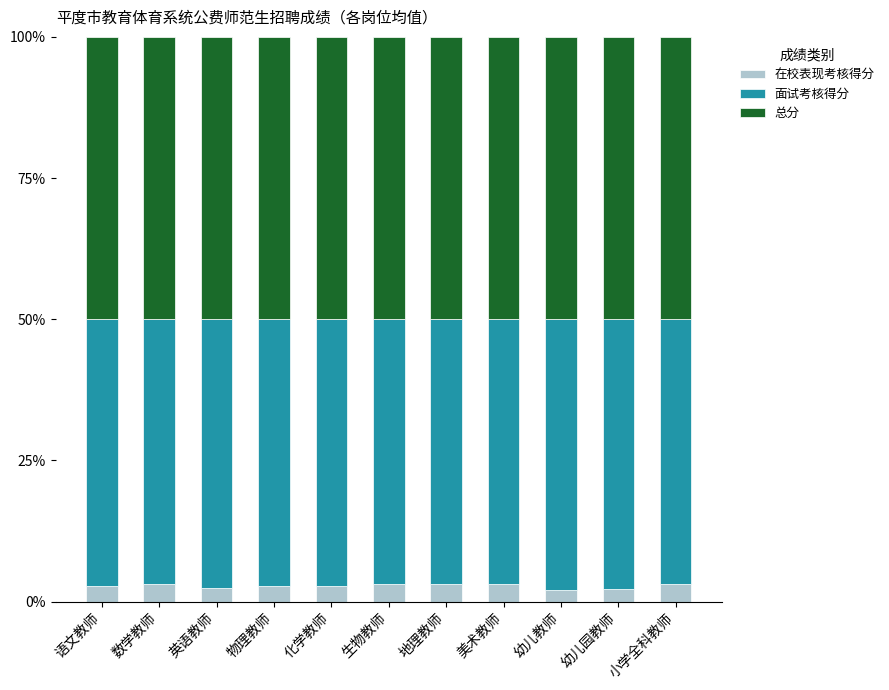

What is the maximum value for 在校表现考核得分?

3.2